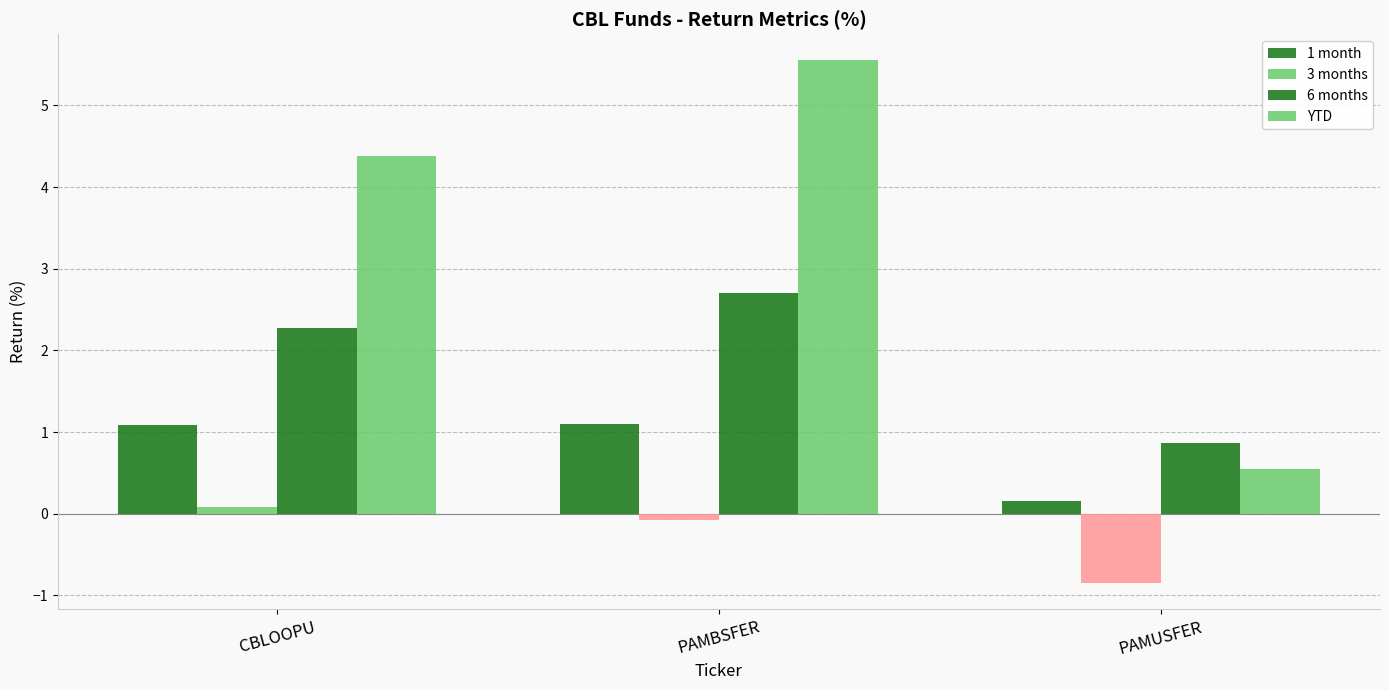

How many groups of bars are there?

3